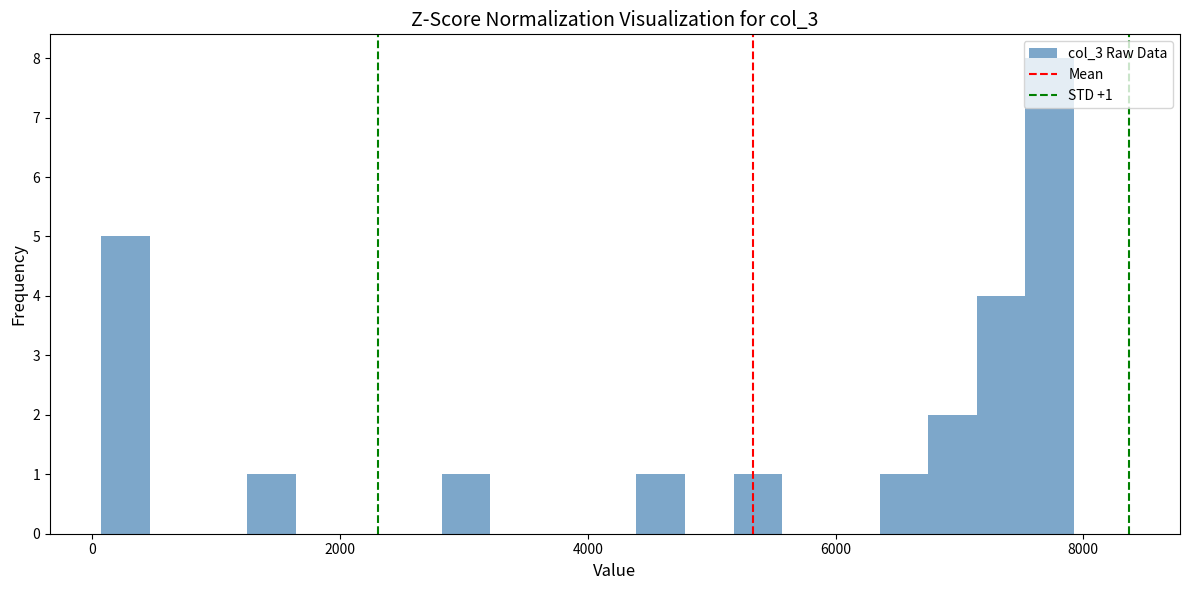

Around what value on the x-axis is the tallest bar? Give the approximate position of its centre, as read against the axis.

7800